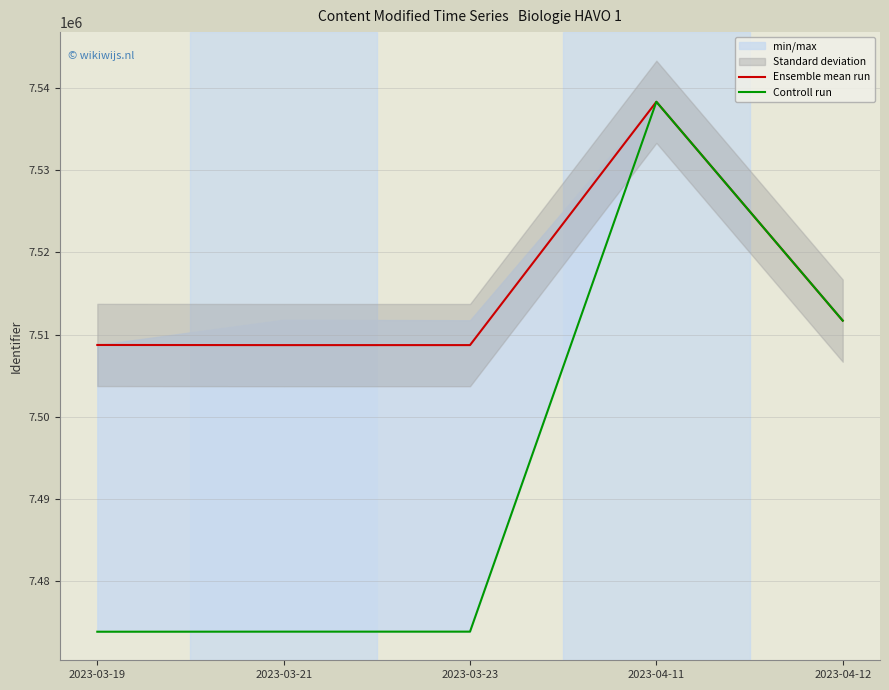

Between 2023-03-19 and 2023-03-23, which is larger?

2023-03-19